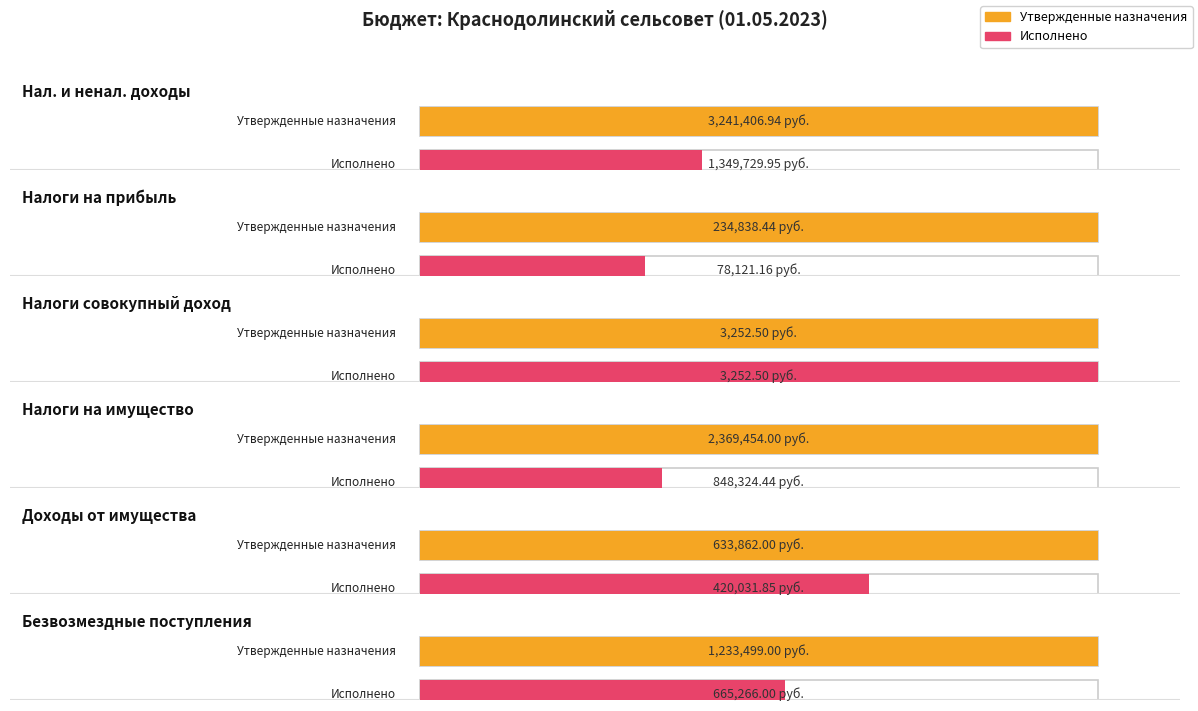

Between НАЛОГИ НА СОВОКУПНЫЙ ДОХОД and БЕЗВОЗМЕЗДНЫЕ ПОСТУПЛЕНИЯ, which series saw the biggest shift?

Утвержденные назначения